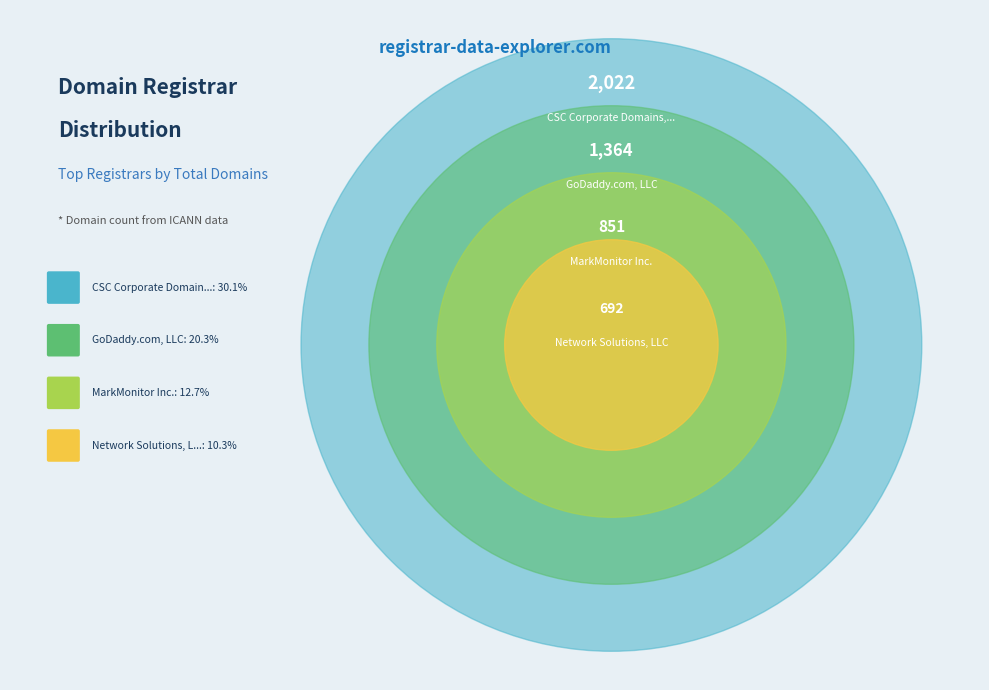

To the nearest percent, what portion does MarkMonitor Inc. represent?

13%